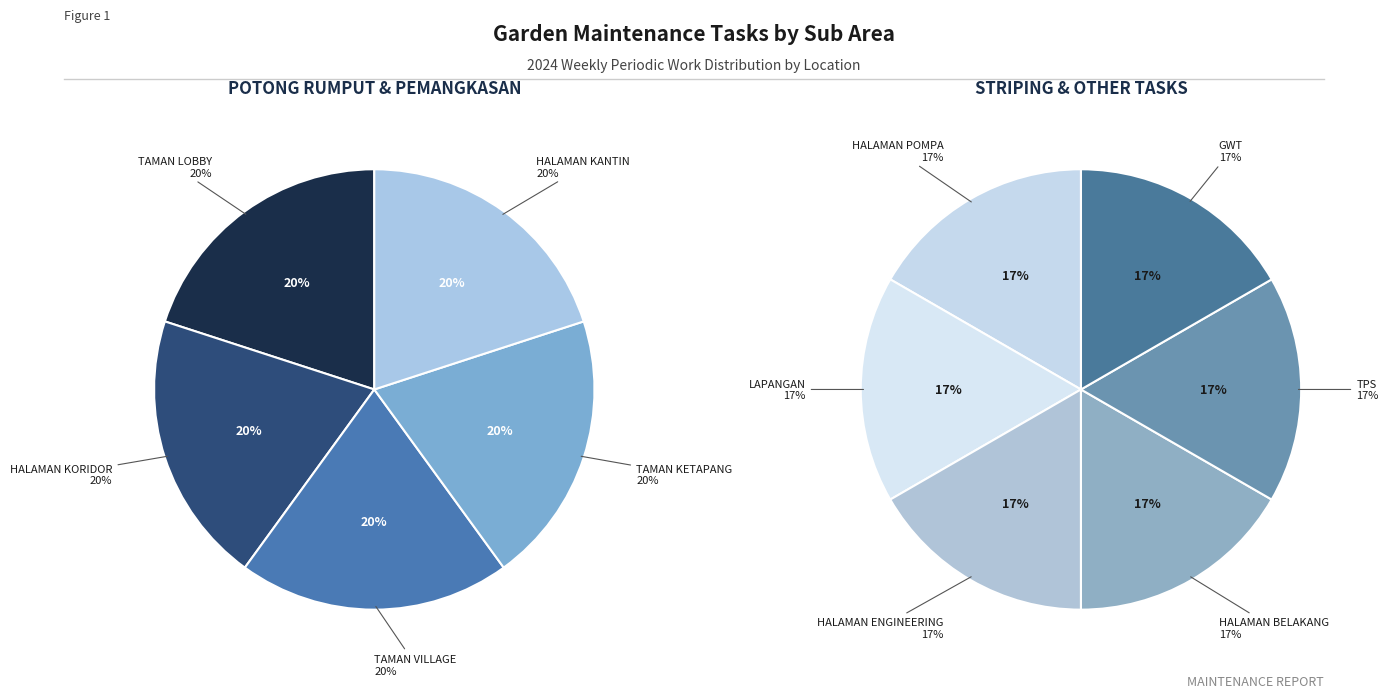

What is the smallest slice in the pie chart?

HALAMAN POMPA